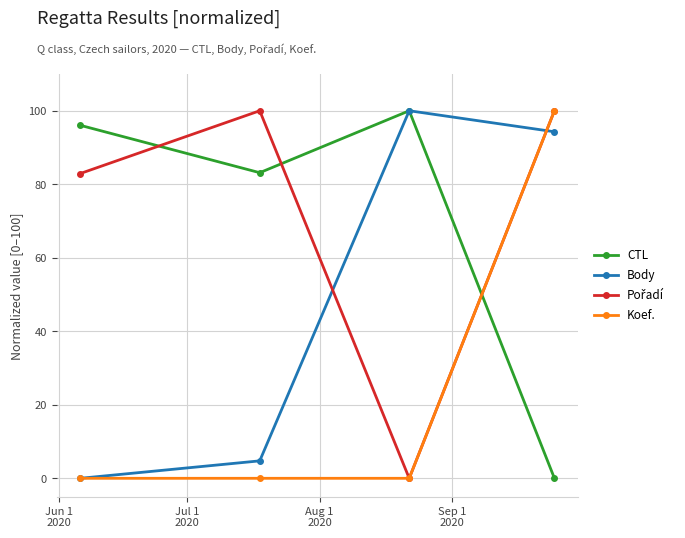

At how many categories does at least one series exceed 85?

4